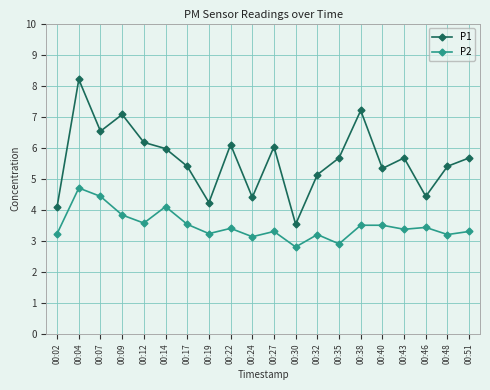

What is the maximum value for P1?

8.2